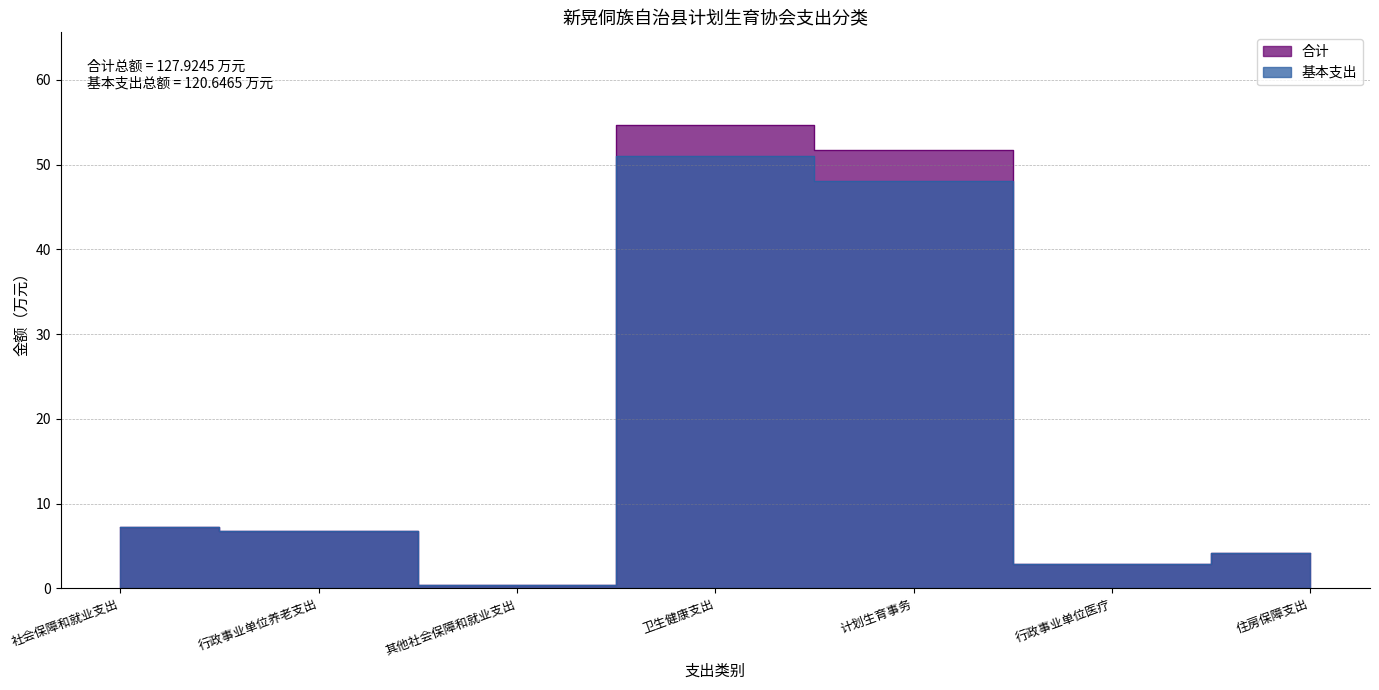

Which series has the largest range (max minus min)?

合计